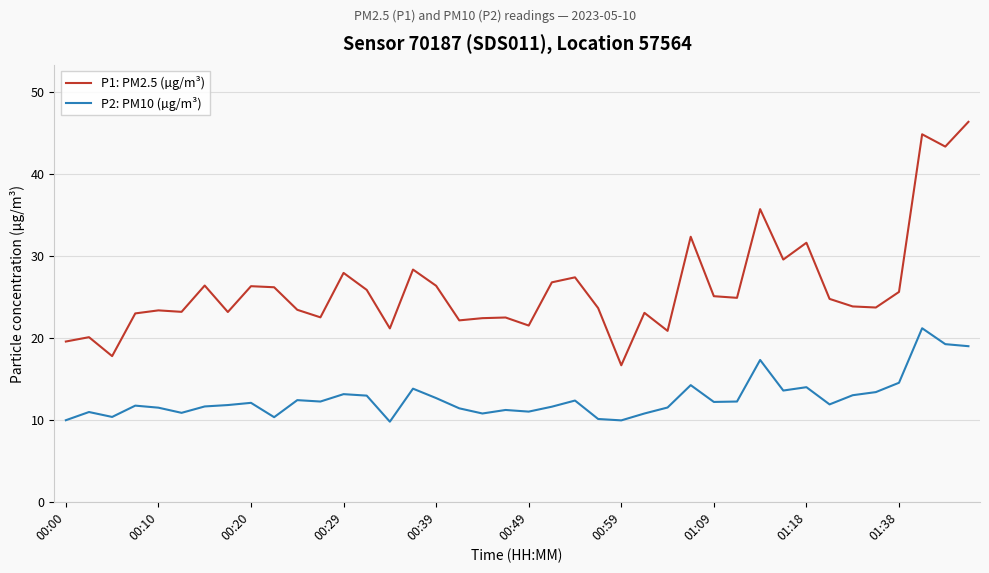

Which series has the largest total across all categories?

P1: PM2.5 (µg/m³)